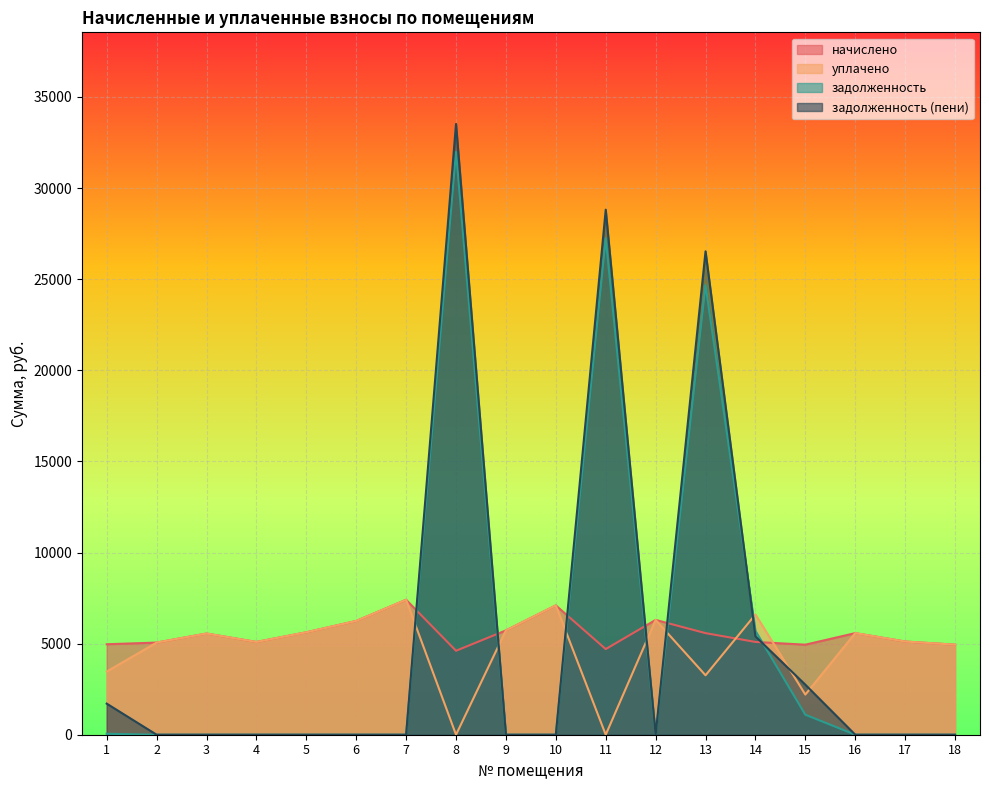

What is the difference between the highest and lowest values at 8?

33520.0